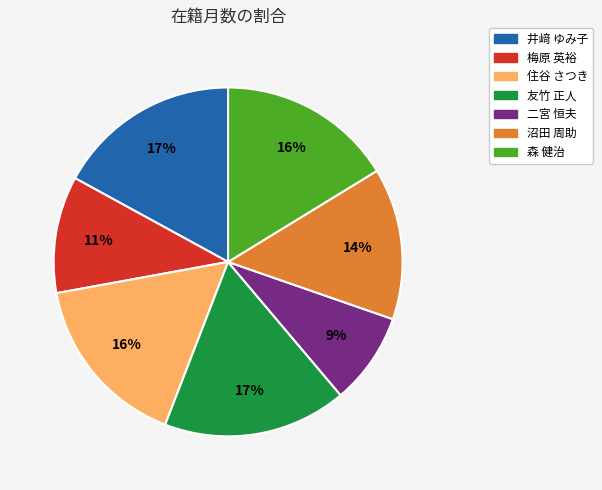

Does 森 健治 account for over 50% of the chart?

No